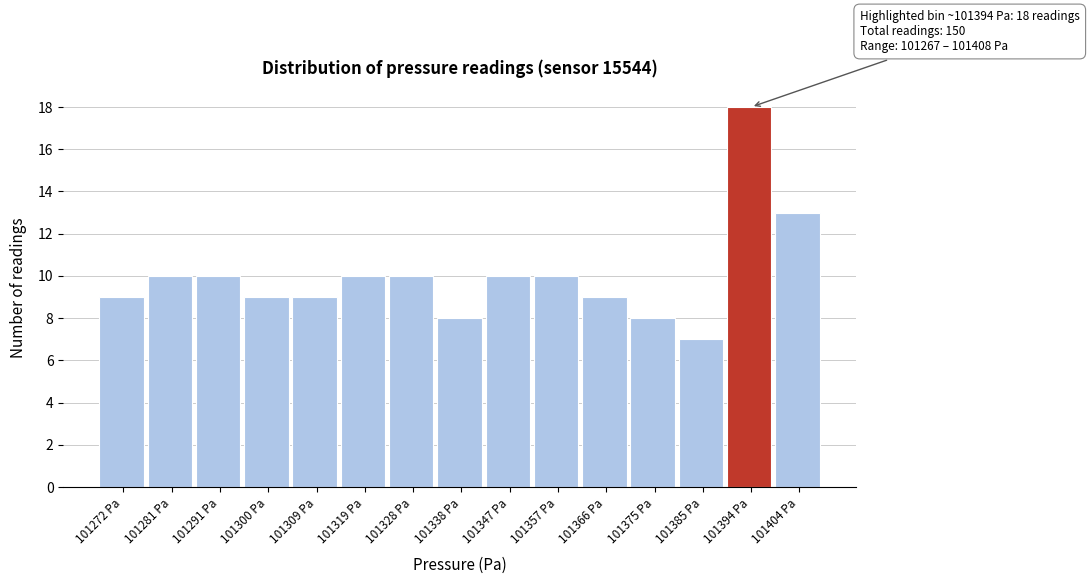

Over which range of the x-axis is the bar tallest?

101390 to 101399